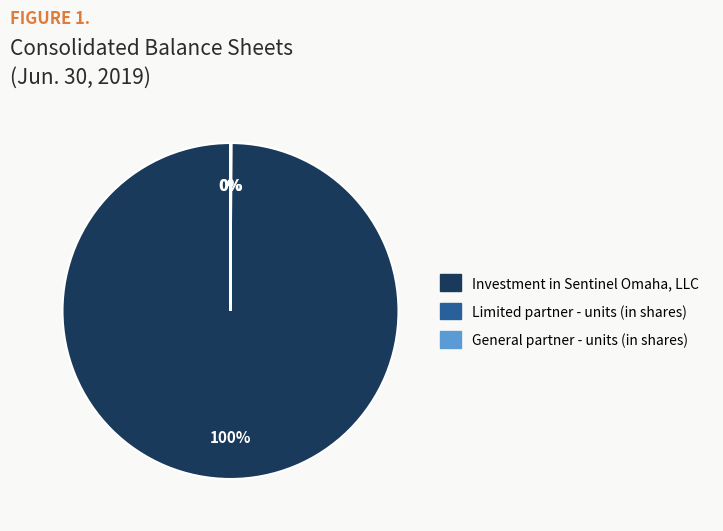

Rank the categories by value from highest to lowest.

Investment in Sentinel Omaha, LLC, Limited partner - units (in shares), General partner - units (in shares)